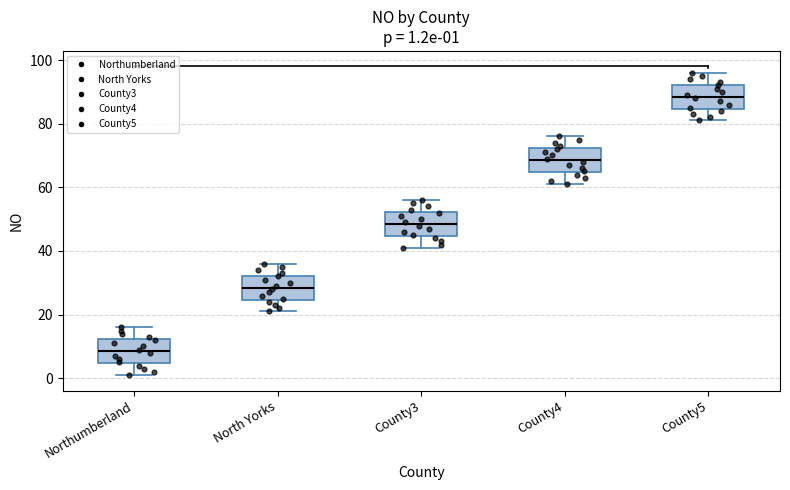

Which box's median line is the lowest?

Northumberland